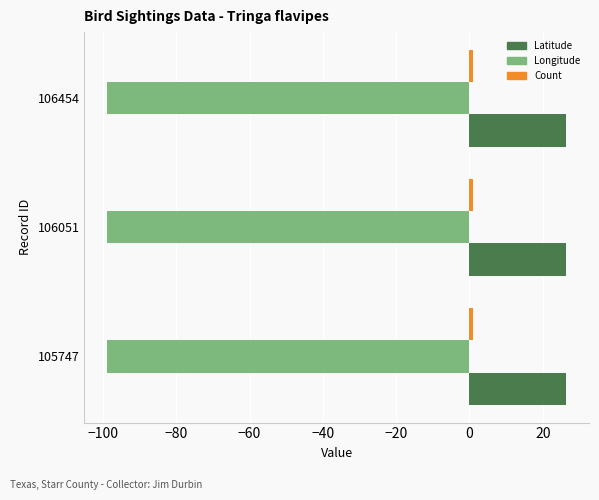

The Latitude series shows 35.9 at 106454. True or false?

False